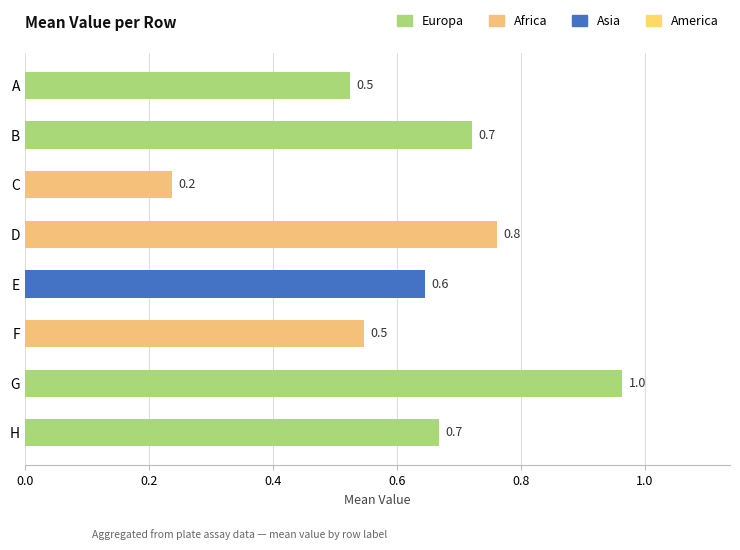

Where is the data nearest to the value 0?

C